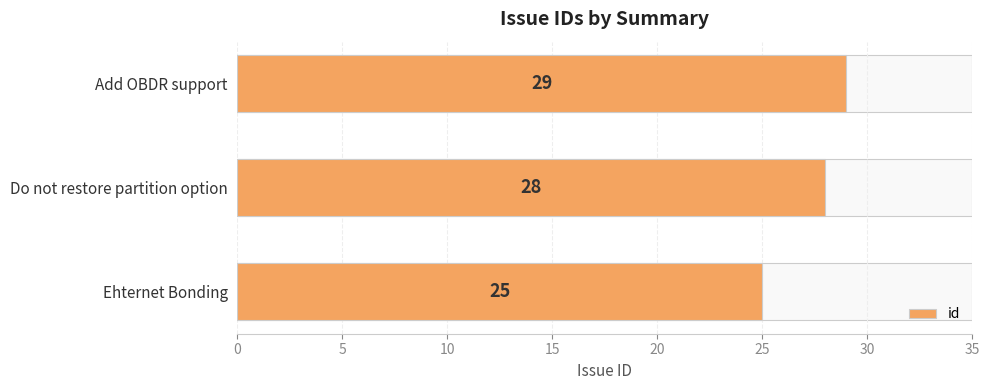

Count the values in the range 25 to 29.

3